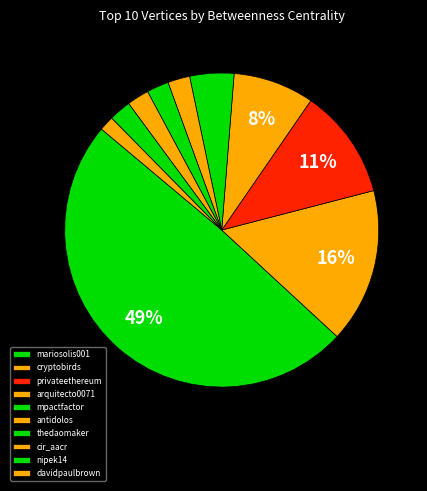

How many segments does this pie chart have?

10